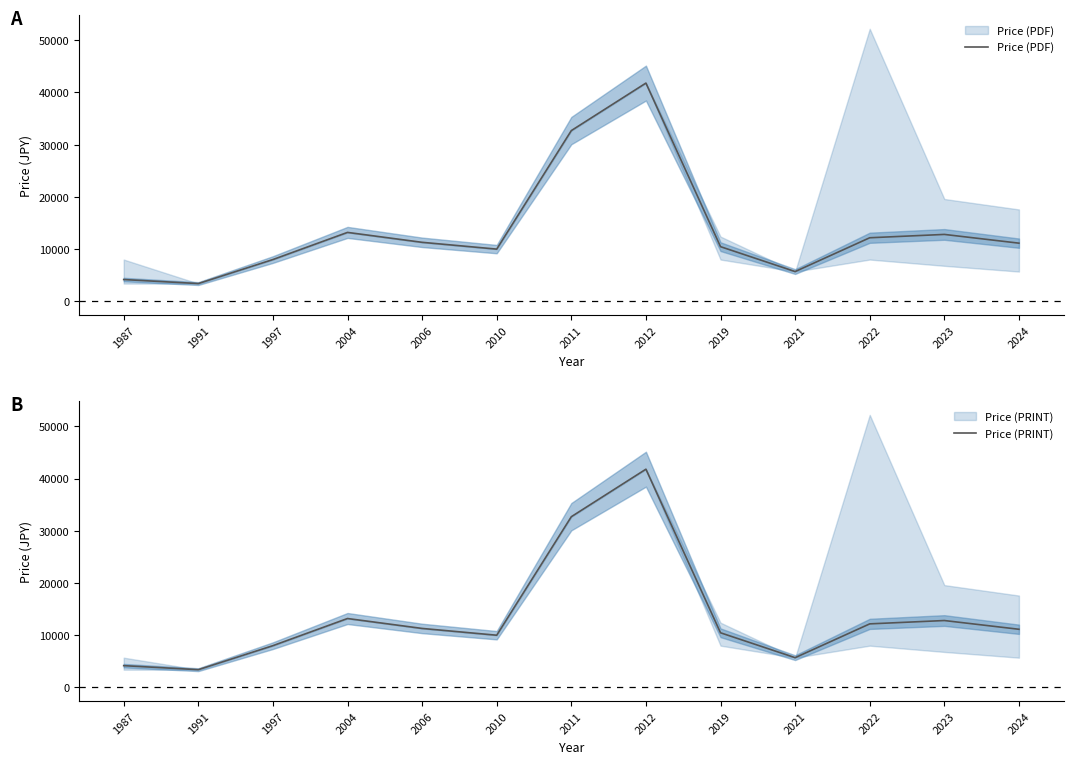

At which category does Price (PRINT) reach its first local peak?

2004